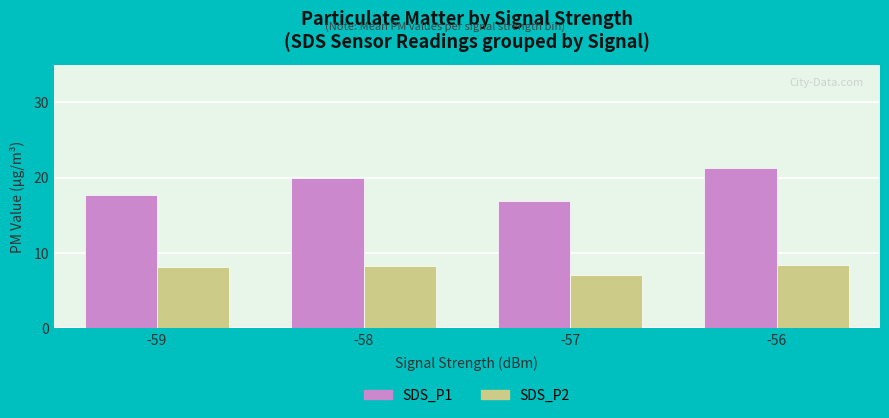

What are all the series names shown in the legend?

SDS_P1, SDS_P2